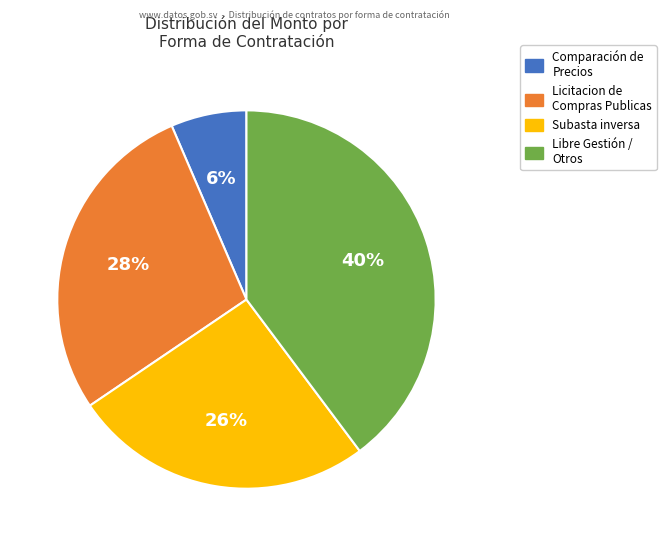

To the nearest percent, what is the average slice percentage?

25%